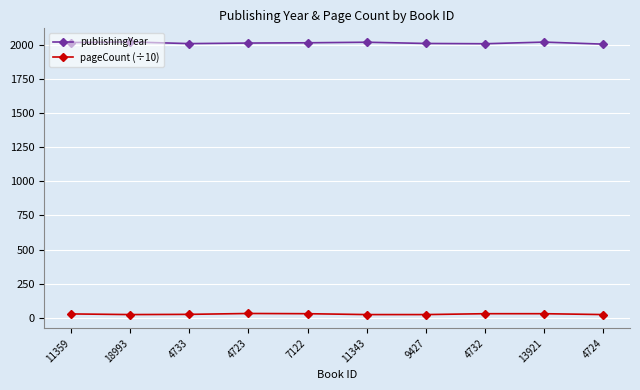

True or false: pageCount (÷10) and publishingYear intersect in this chart.

False